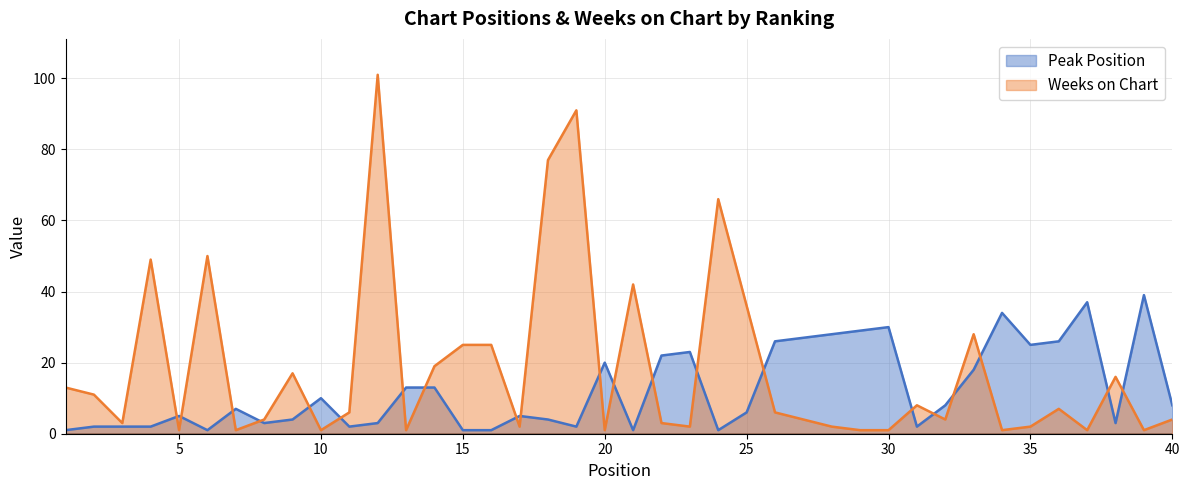

Reading left to right, extract all data points from this chart.

Peak Position: 1=1	2=2	3=2	4=2	5=5	6=1	7=7	8=3	9=4	10=10	11=2	12=3	13=13	14=13	15=1	16=1	17=5	18=4	19=2	20=20	21=1	22=22	23=23	24=1	25=6	26=26	27=27	28=28	29=29	30=30	31=2	32=8	33=18	34=34	35=25	36=26	37=37	38=3	39=39	40=8
Weeks on Chart: 1=13	2=11	3=3	4=49	5=1	6=50	7=1	8=4	9=17	10=1	11=6	12=101	13=1	14=19	15=25	16=25	17=2	18=77	19=91	20=1	21=42	22=3	23=2	24=66	25=36	26=6	27=4	28=2	29=1	30=1	31=8	32=4	33=28	34=1	35=2	36=7	37=1	38=16	39=1	40=4